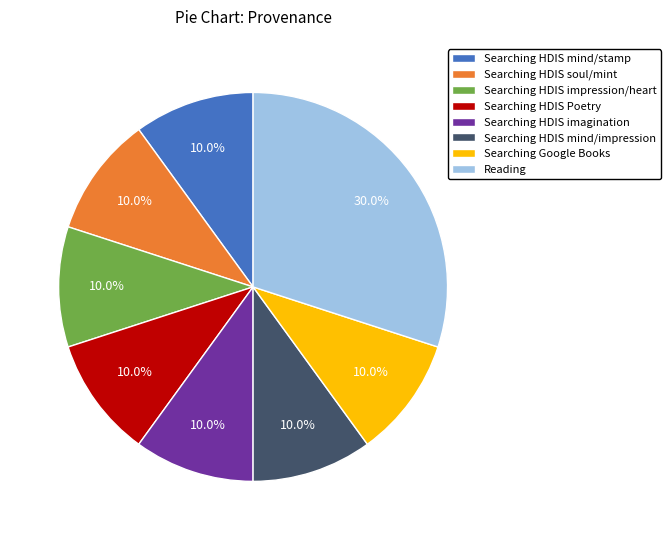

What is the ratio of the value at Searching HDIS mind/stamp to the value at Searching Google Books?

1.0